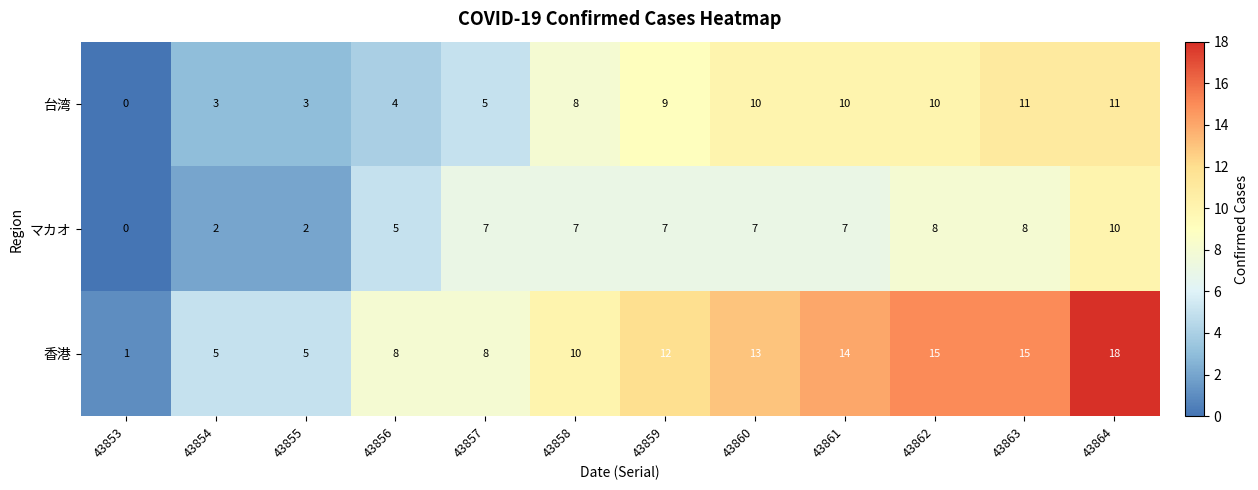

What is the difference between the 台湾 values at 43855 and 43860?

7